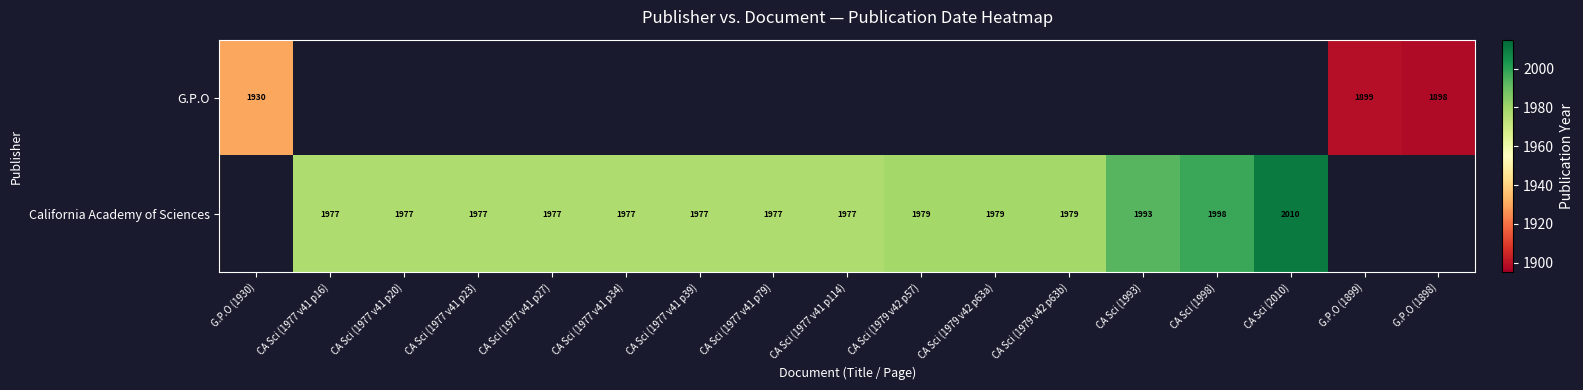

True or false: G.P.O has a value of 1930 at G.P.O (1930).

True